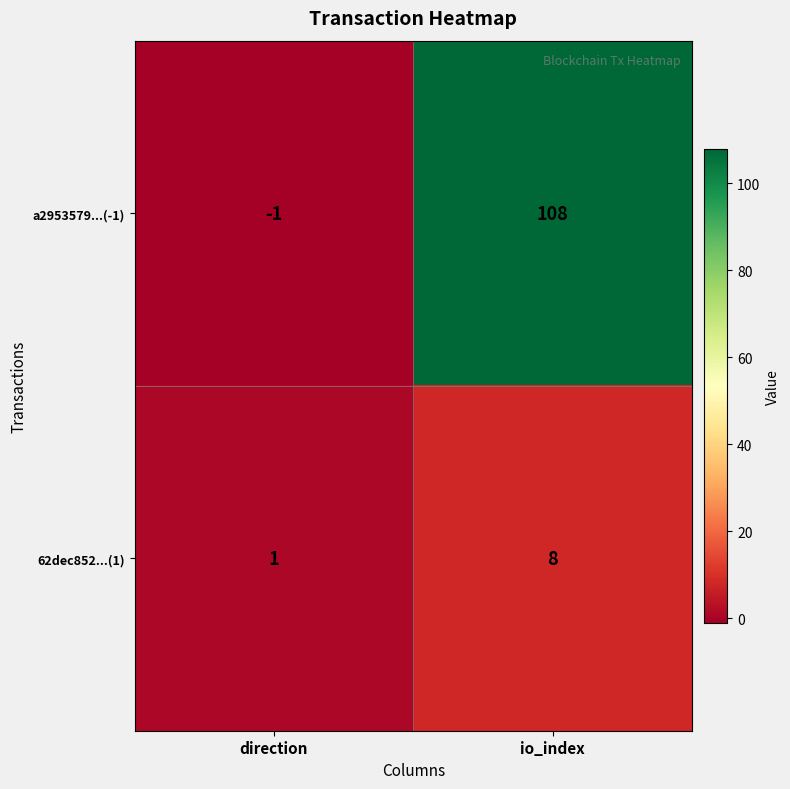

At direction, list the series in order from largest to smallest.

62dec852...(1), a2953579...(-1)